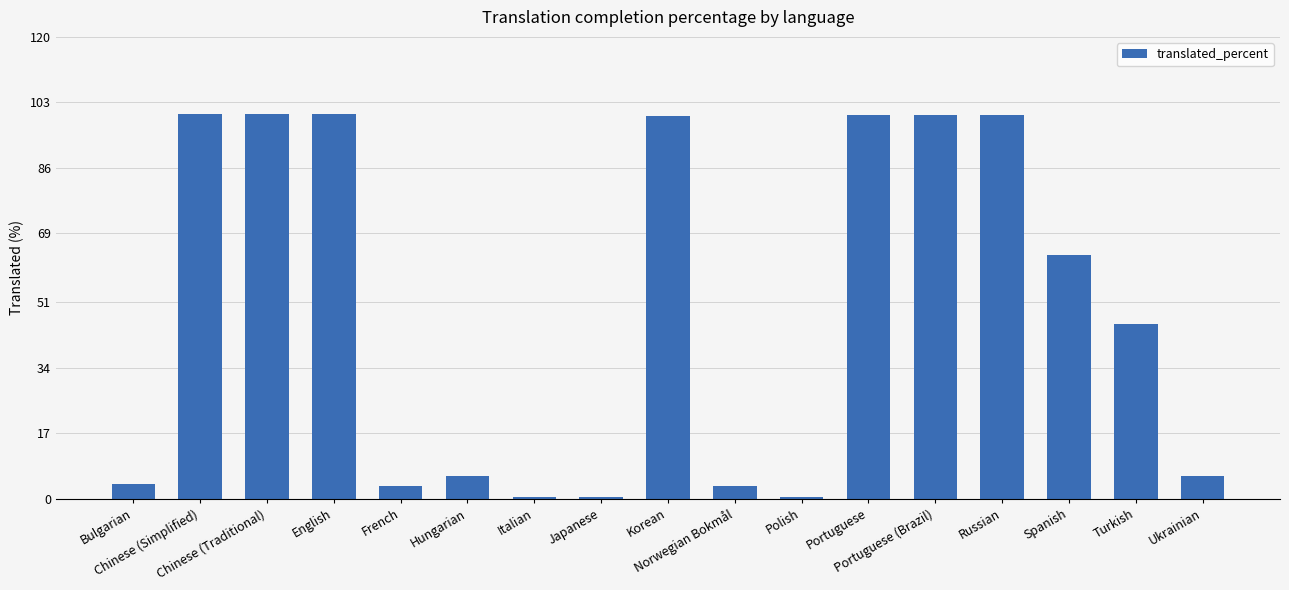

What is the value of the 5th bar from the left?

3.3